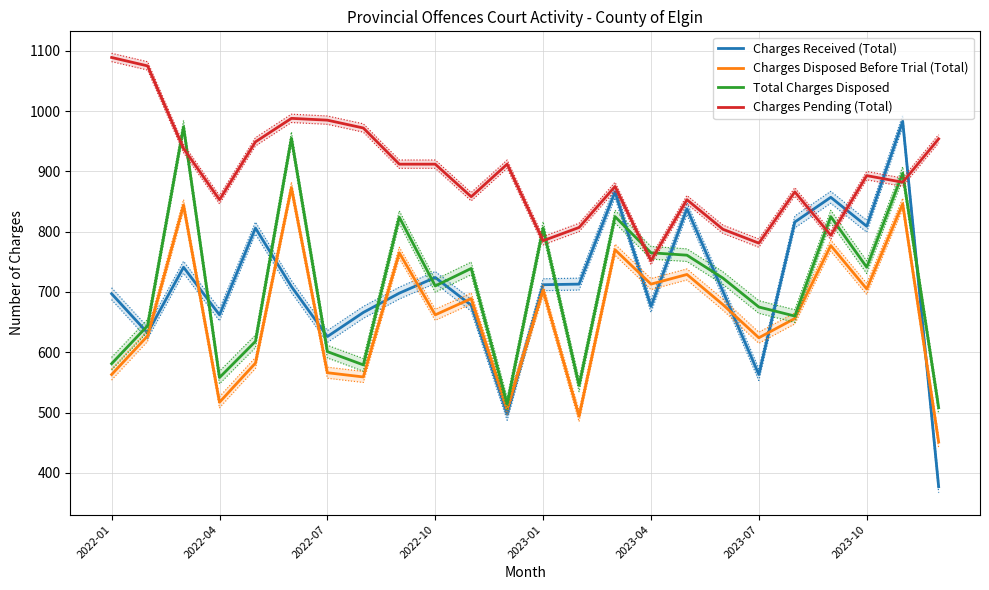

What is the maximum value for Total Charges Disposed?

974